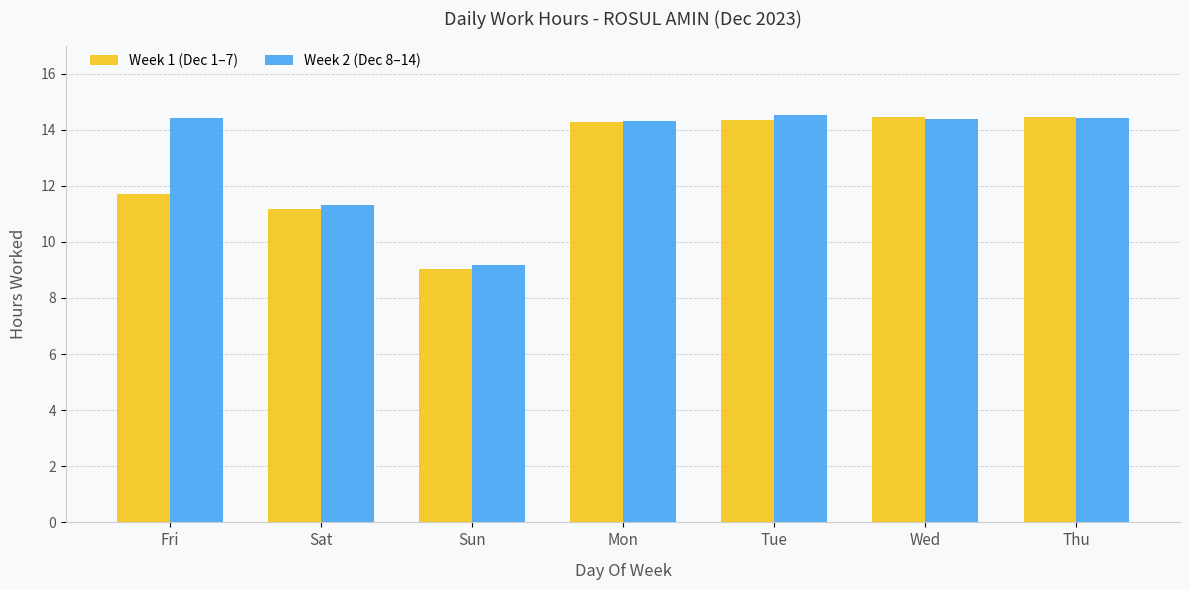

What is the total value across all series at Mon?

28.6